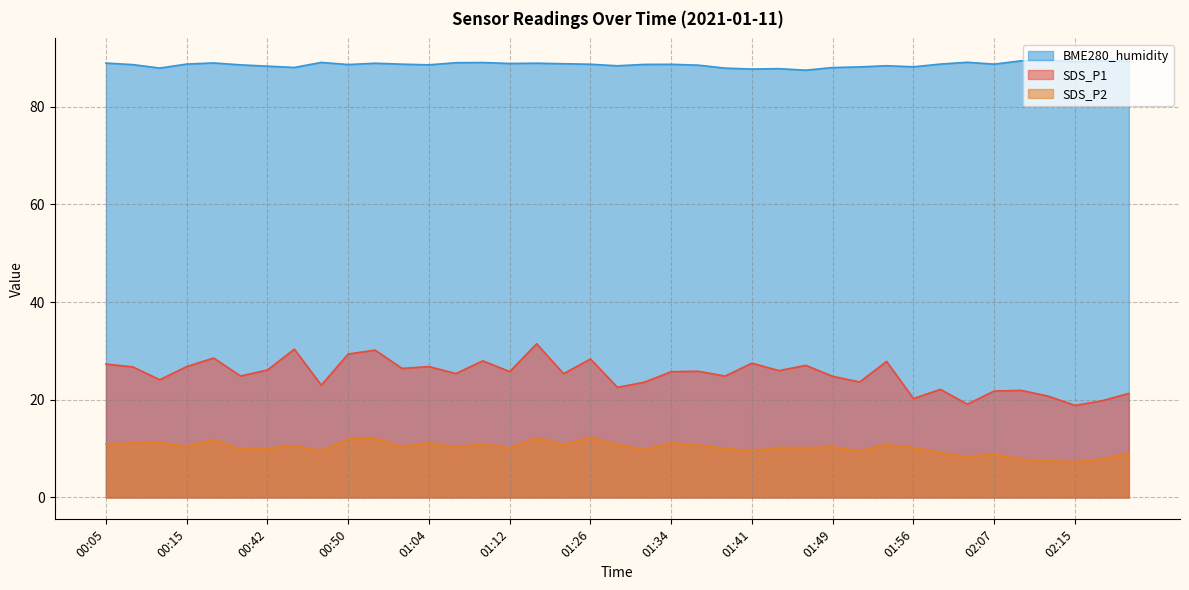

At which category does the chart reach its peak across all series?

02:12